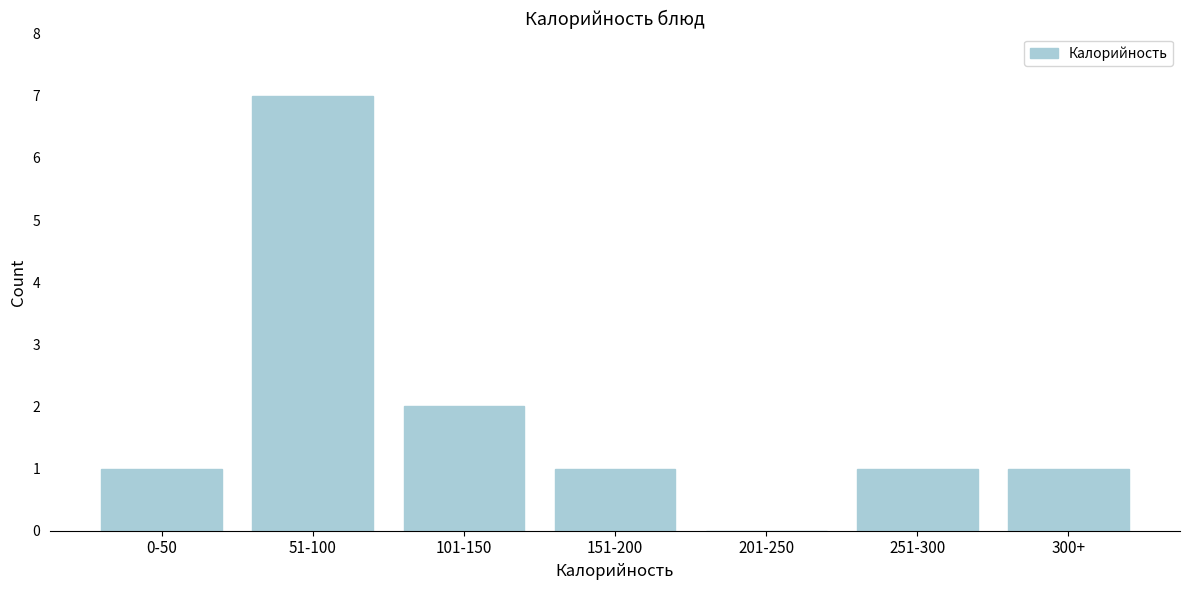

Reading right to left, transcribe all the data shown in this chart.

300+=1	251-300=1	201-250=0	151-200=1	101-150=2	51-100=7	0-50=1